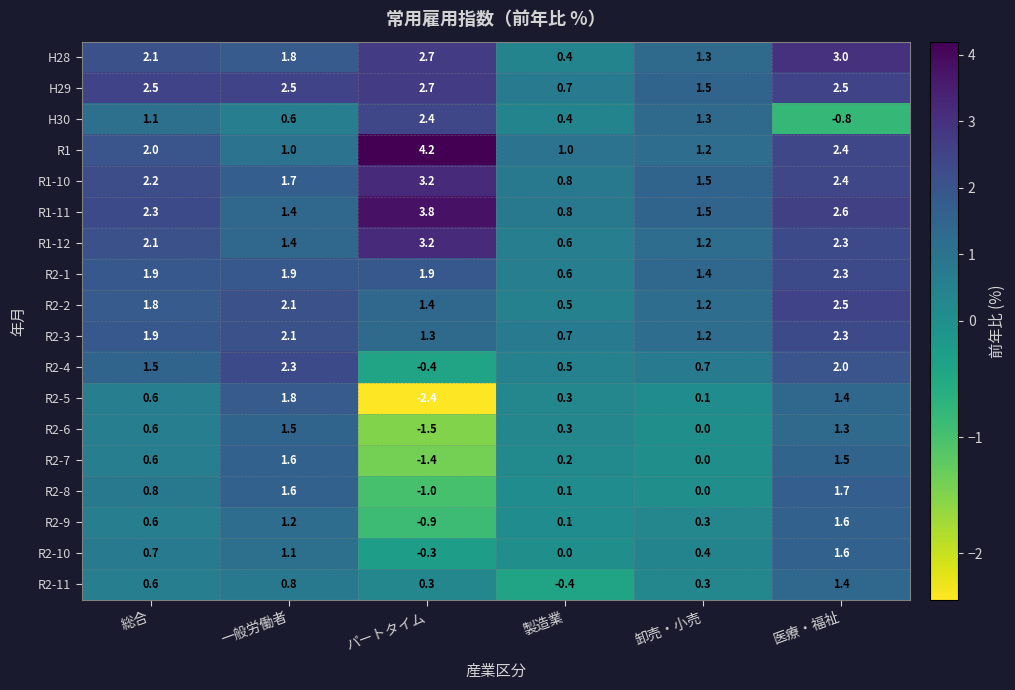

What is the sum of all R2-6 values?

2.2